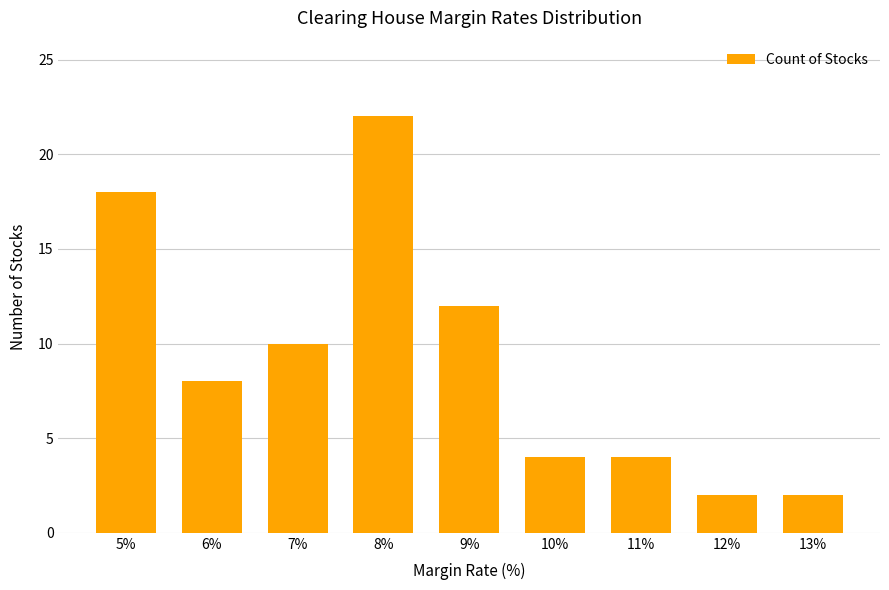

What is the ratio of the value at 8% to the value at 5%?

1.2